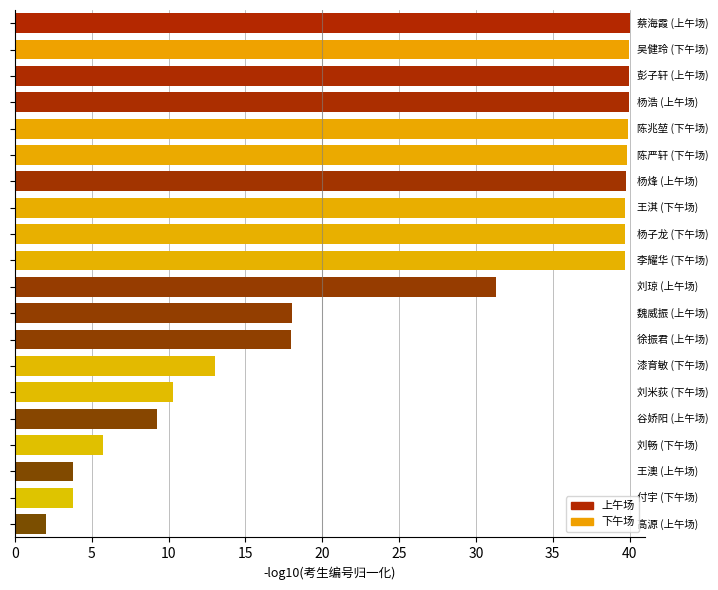

What is the value of the 10th bar from the top?

39.7